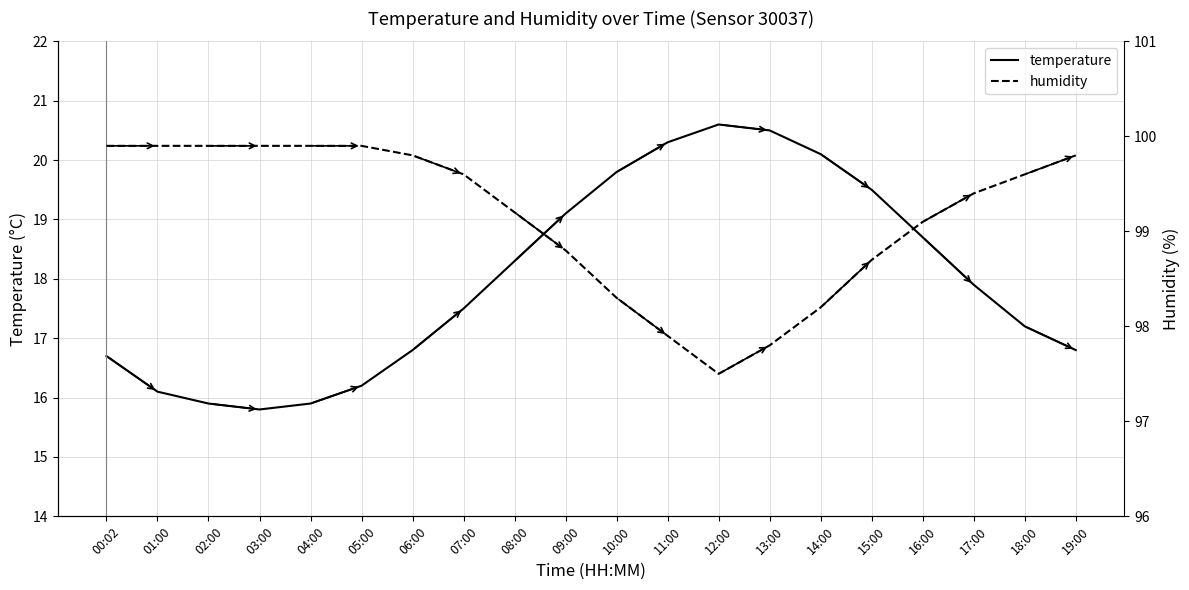

Rank the series at 13:00 from highest to lowest value.

humidity, temperature